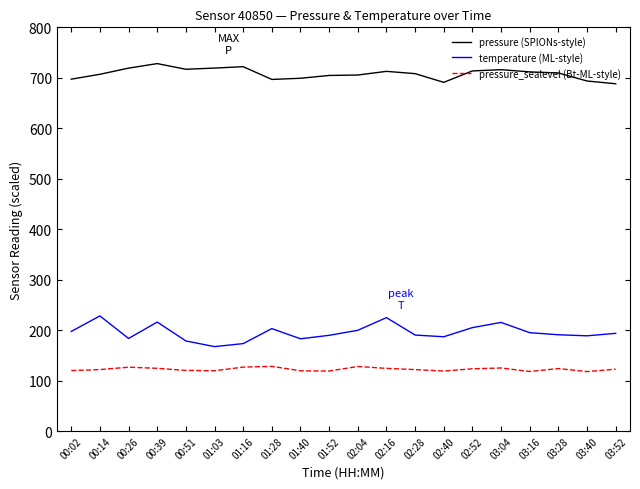

Rank the series at 02:28 from highest to lowest value.

pressure (SPIONs-style), temperature (ML-style), pressure_sealevel (Bt-ML-style)